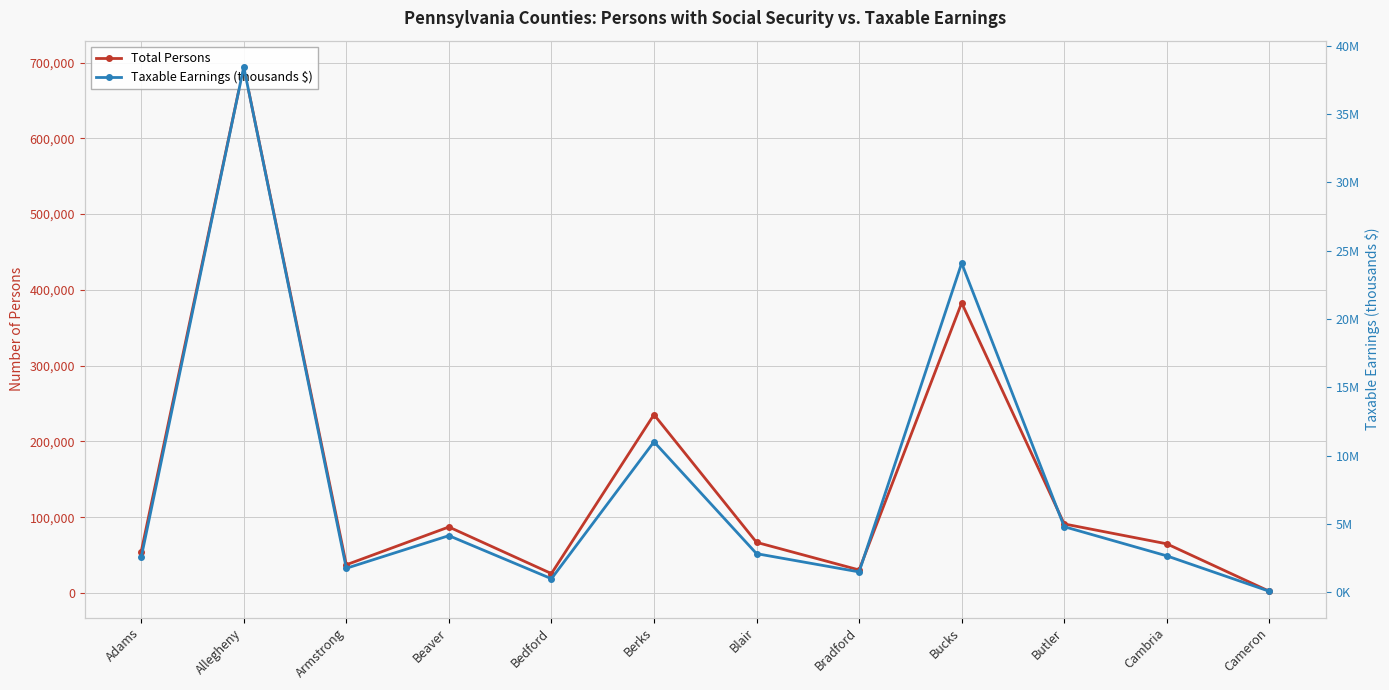

What is the difference between the highest and lowest values at Cameron?

65909